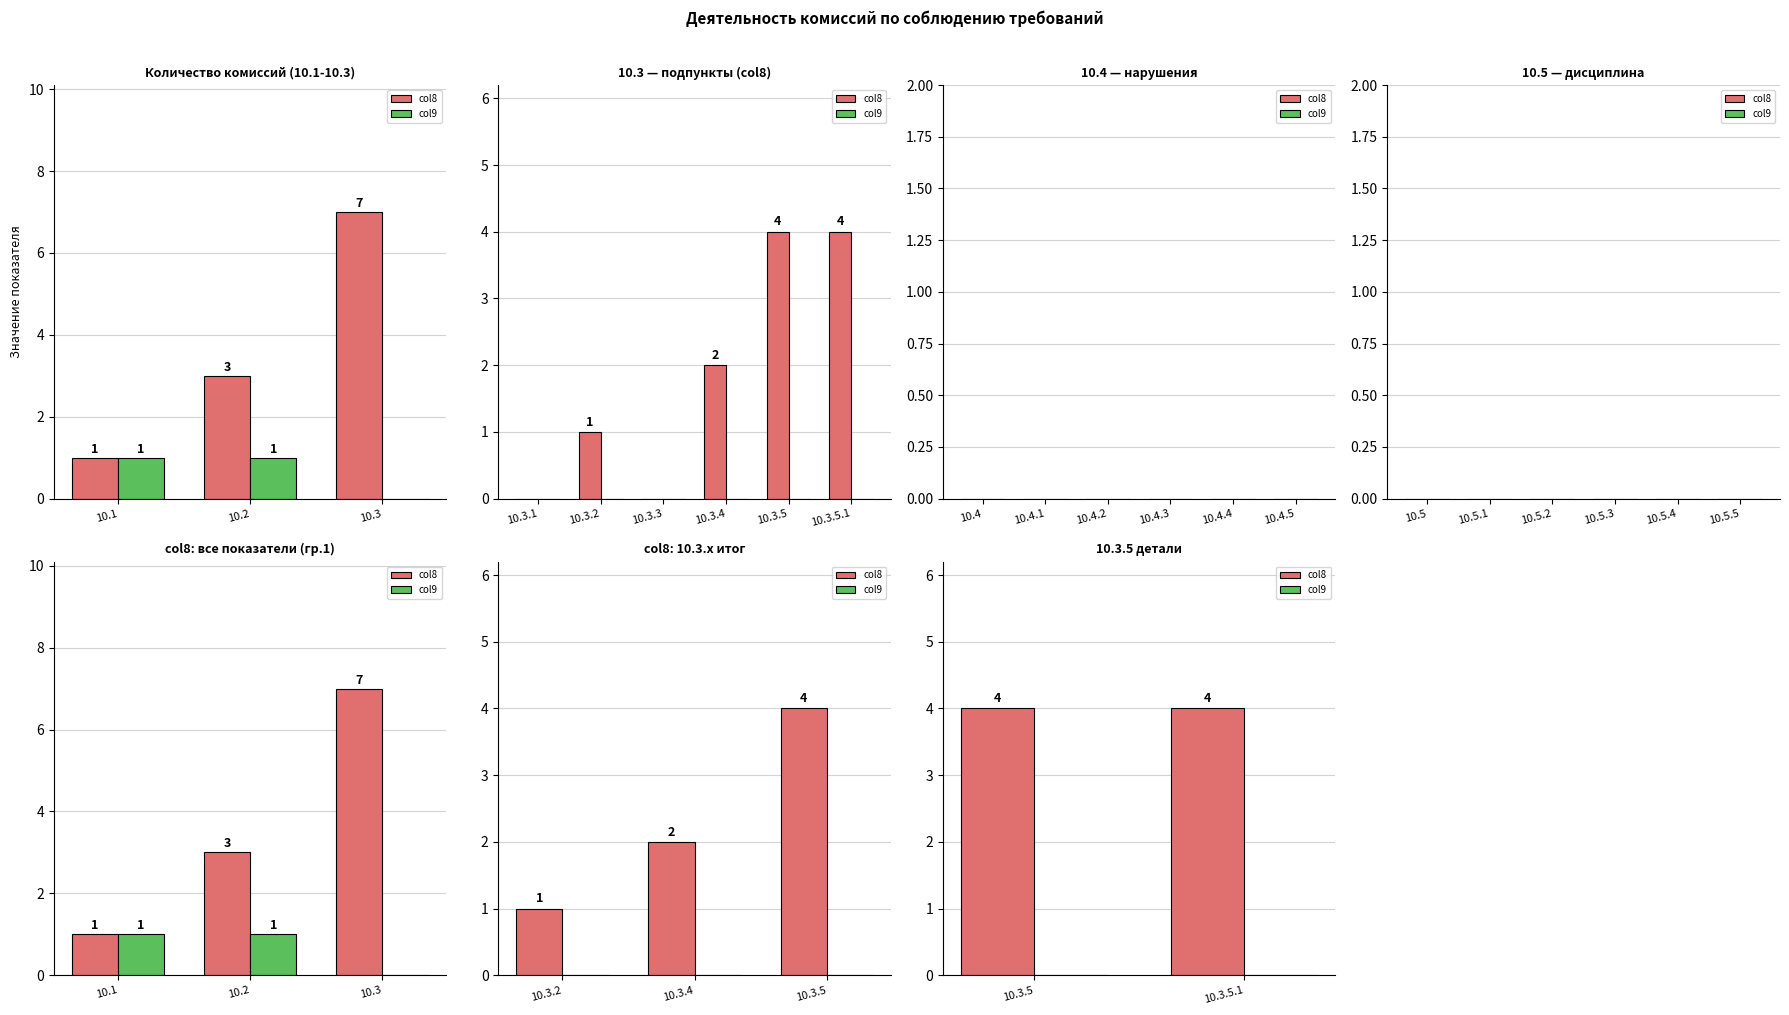

Is the value of col8 at 10.3.5.1 greater than the value of col9 at 10.3.5?

Yes